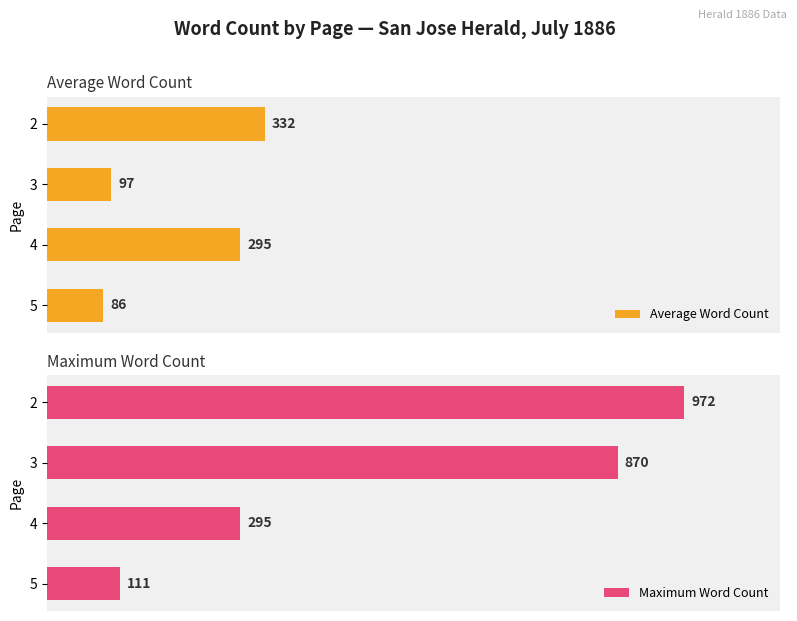

What are all the series names shown in the legend?

Average Word Count, Maximum Word Count